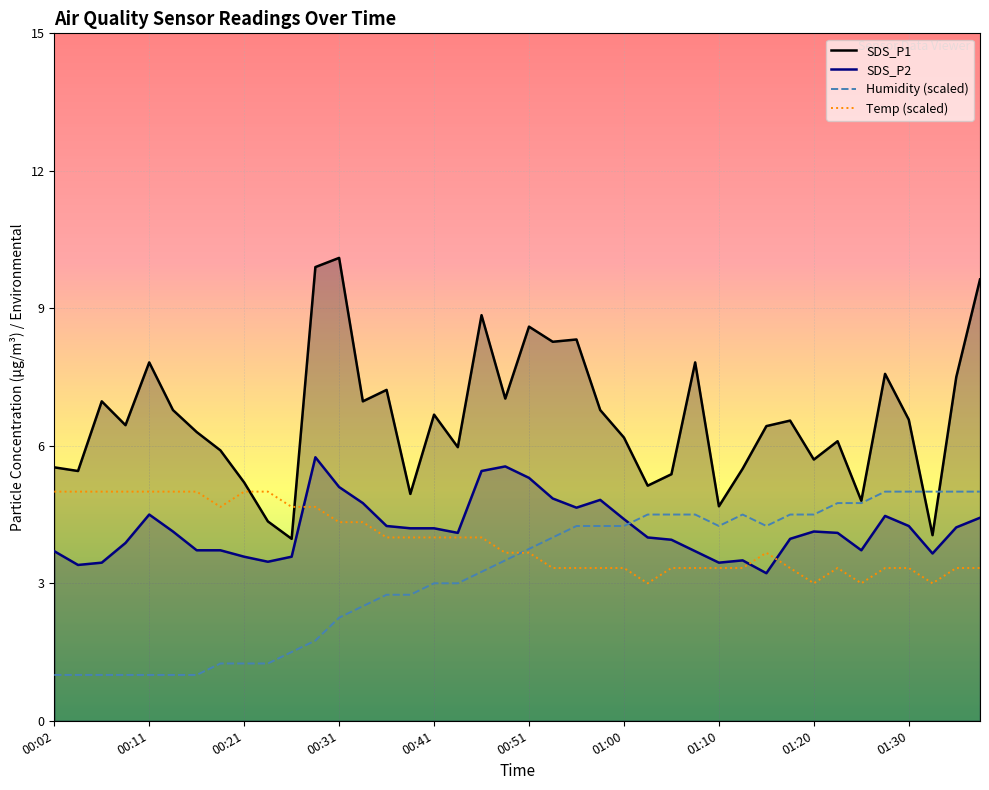

Does the chart display data point markers on the line(s)?

No